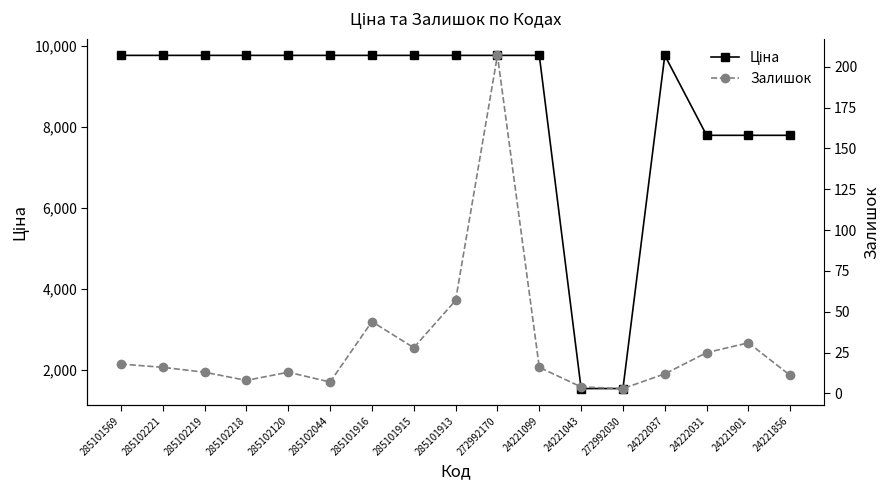

What is the lowest value of the Залишок series?

3.0